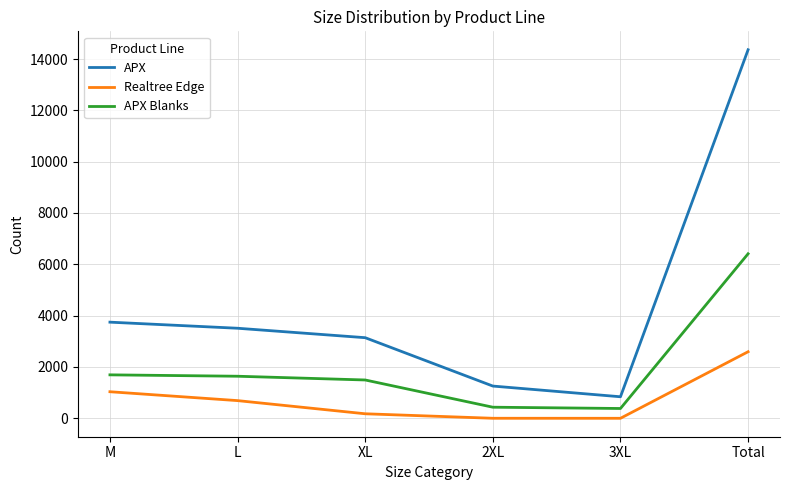

What are all the series names shown in the legend?

APX, Realtree Edge, APX Blanks